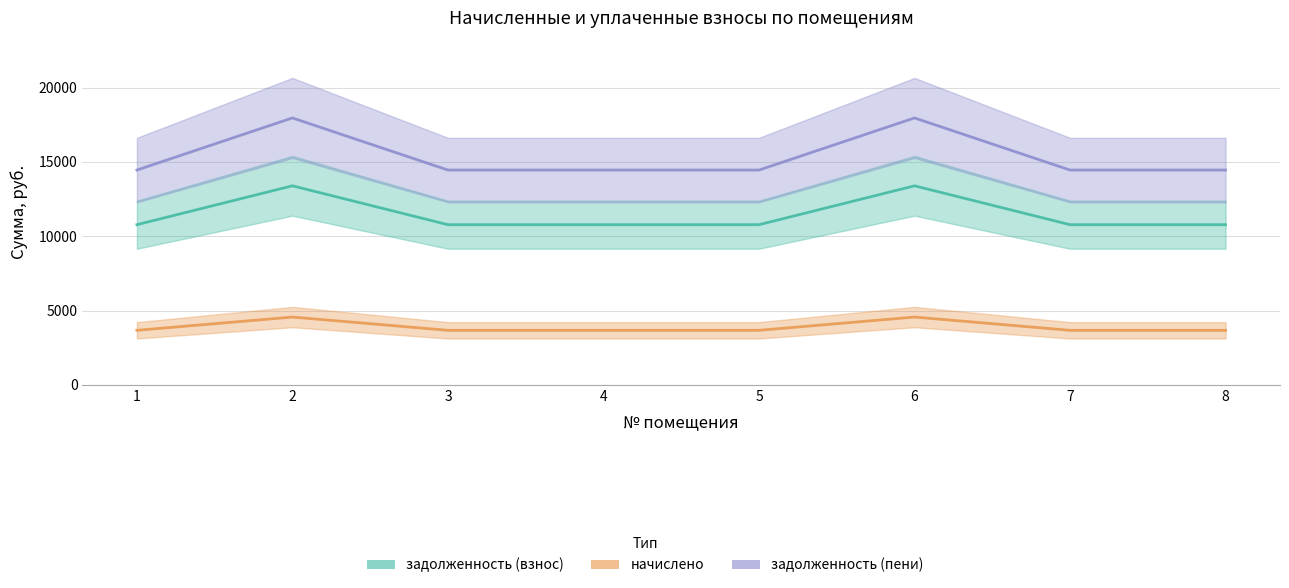

What is the difference between the second highest and second lowest values in the начислено series?

891.4